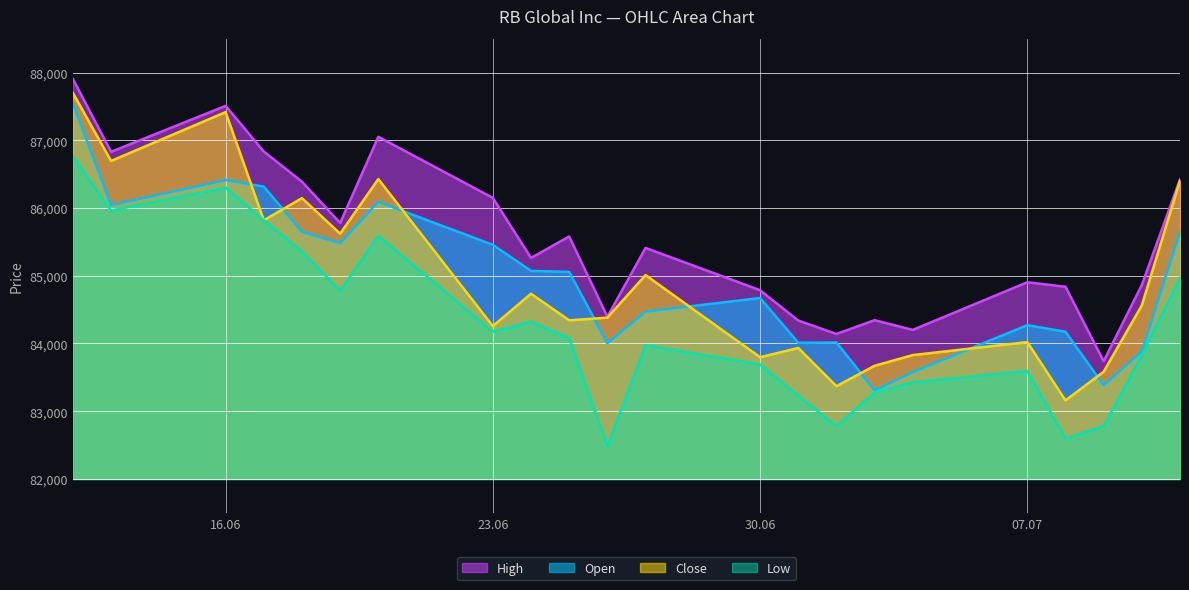

Between 01.07.2025 and 09.07.2025, which series saw the biggest shift?

Open